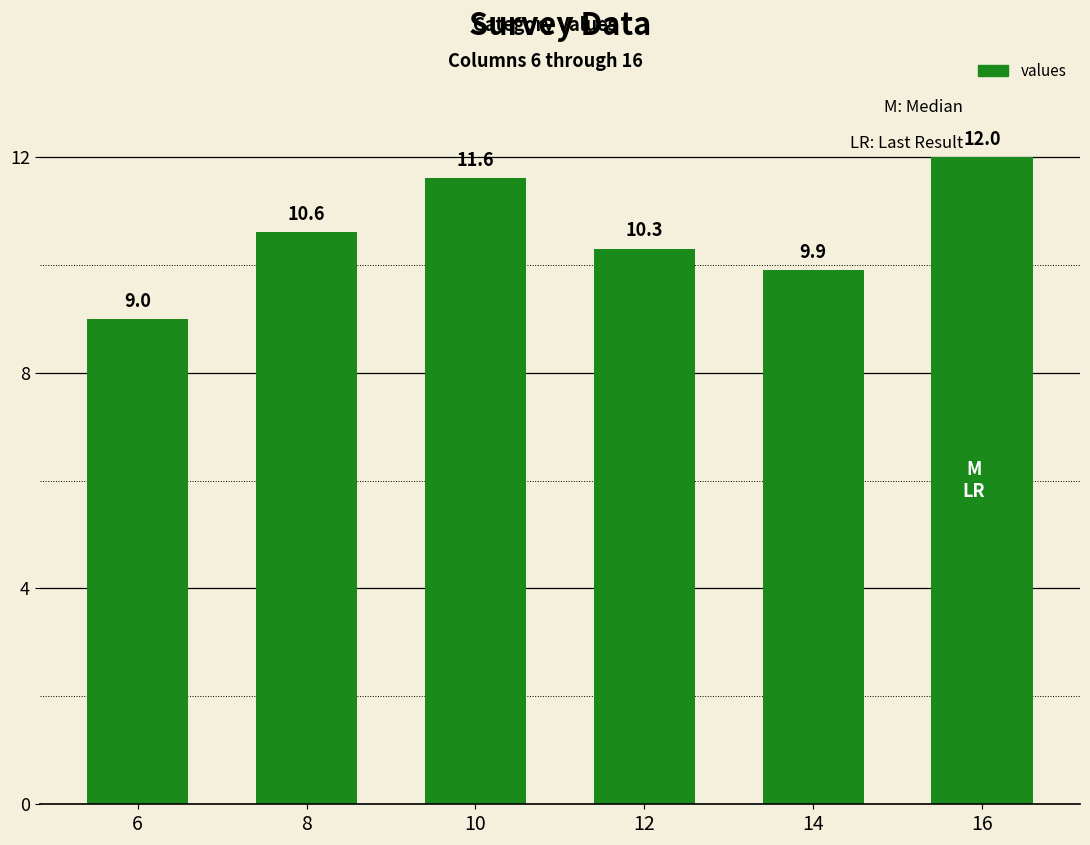

How many values exceed 10?

4